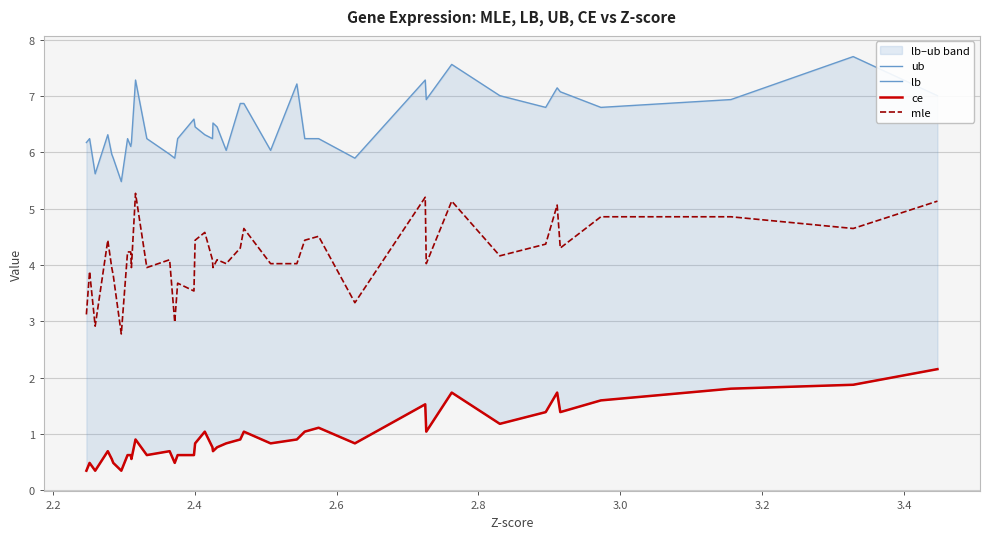

True or false: mle and ub intersect in this chart.

False